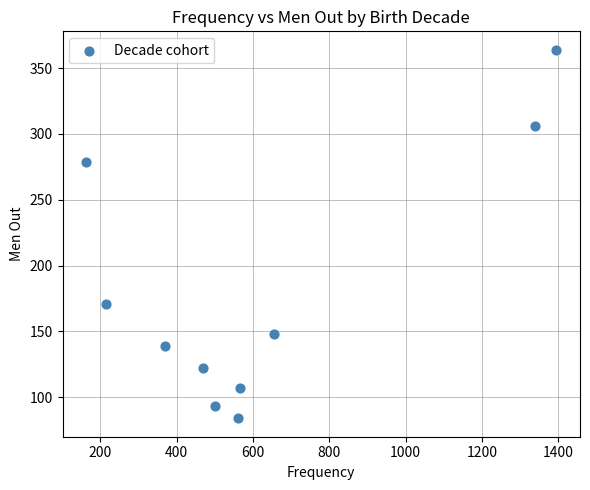

What is the average X value?

624